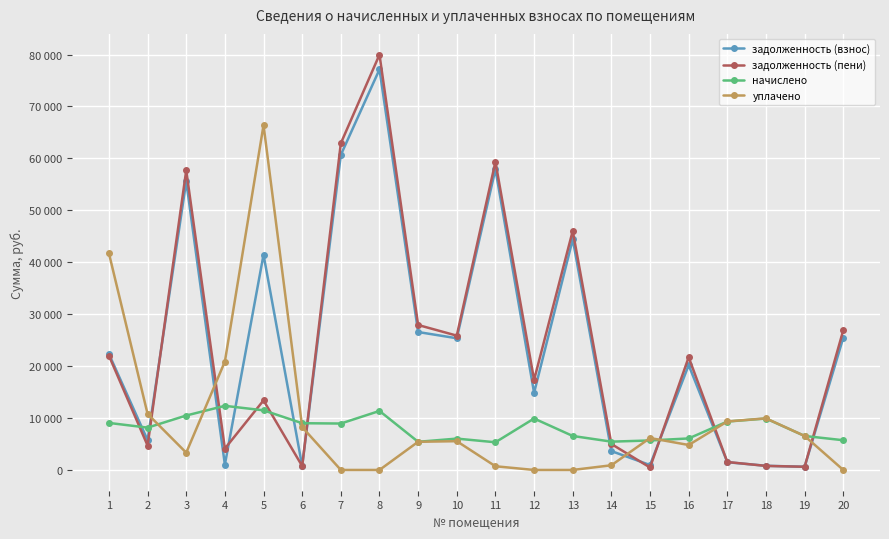

Which series has the largest range (max minus min)?

задолженность (пени)